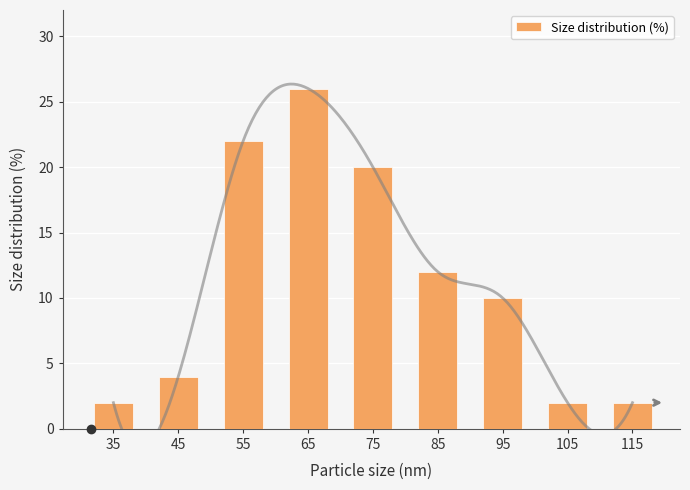

What is the sum of all values?

100